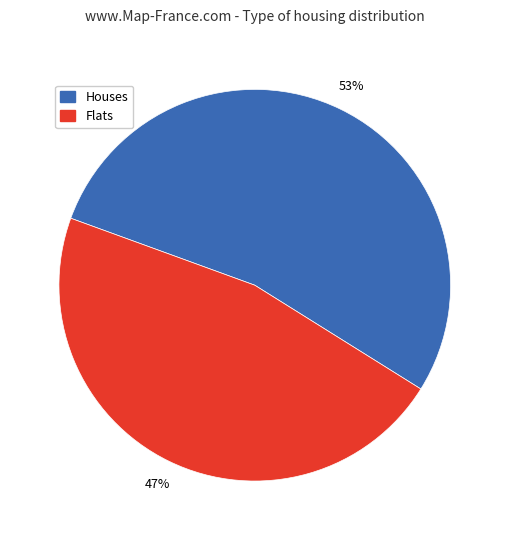

Do Flats and Houses together represent more than half of the pie?

Yes